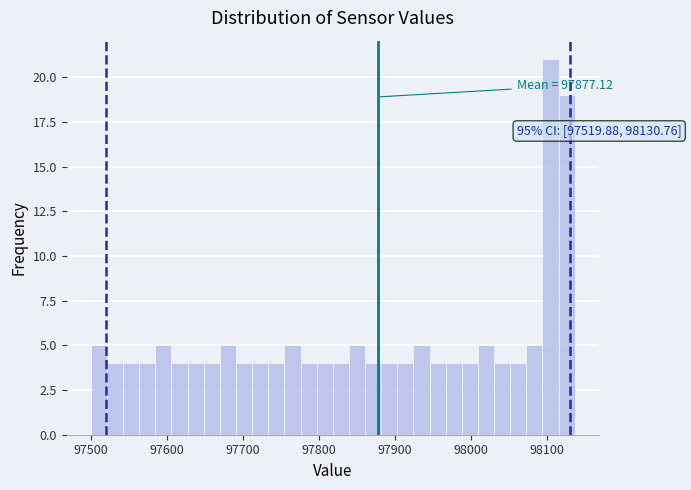

Around what value on the x-axis is the tallest bar? Give the approximate position of its centre, as read against the axis.

98100